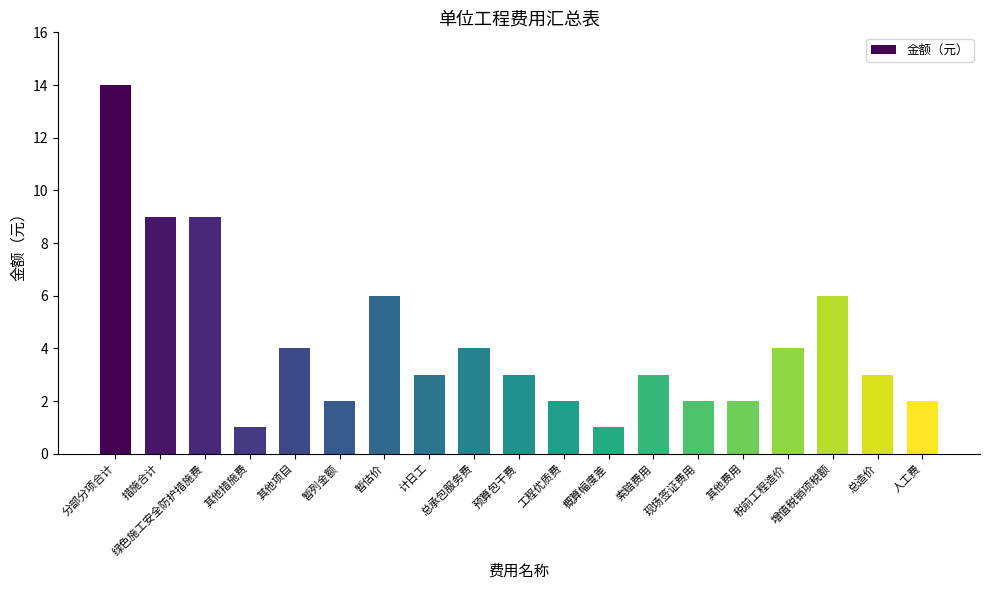

What is the sum of the values at 工程优质费 and 其他项目?

6